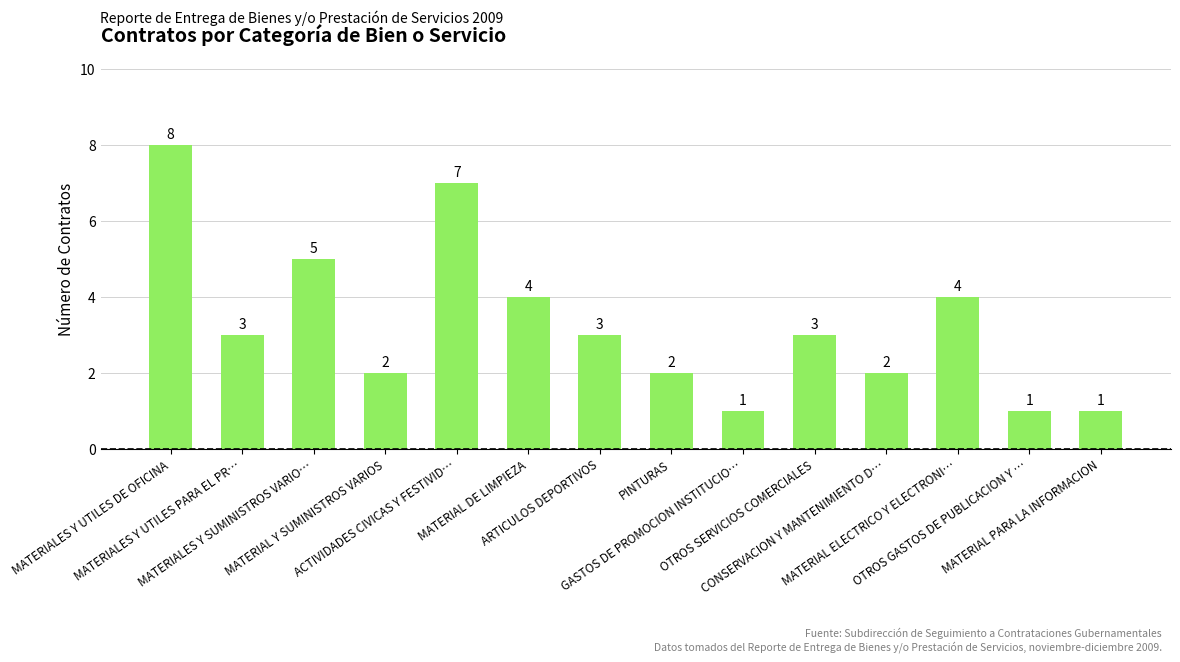

Reading left to right, extract all data points from this chart.

8	3	5	2	7	4	3	2	1	3	2	4	1	1